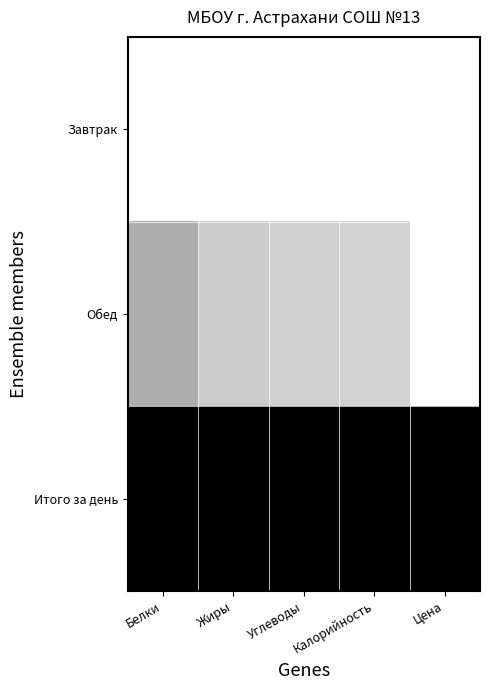

Which series has the largest total across all categories?

Итого за день